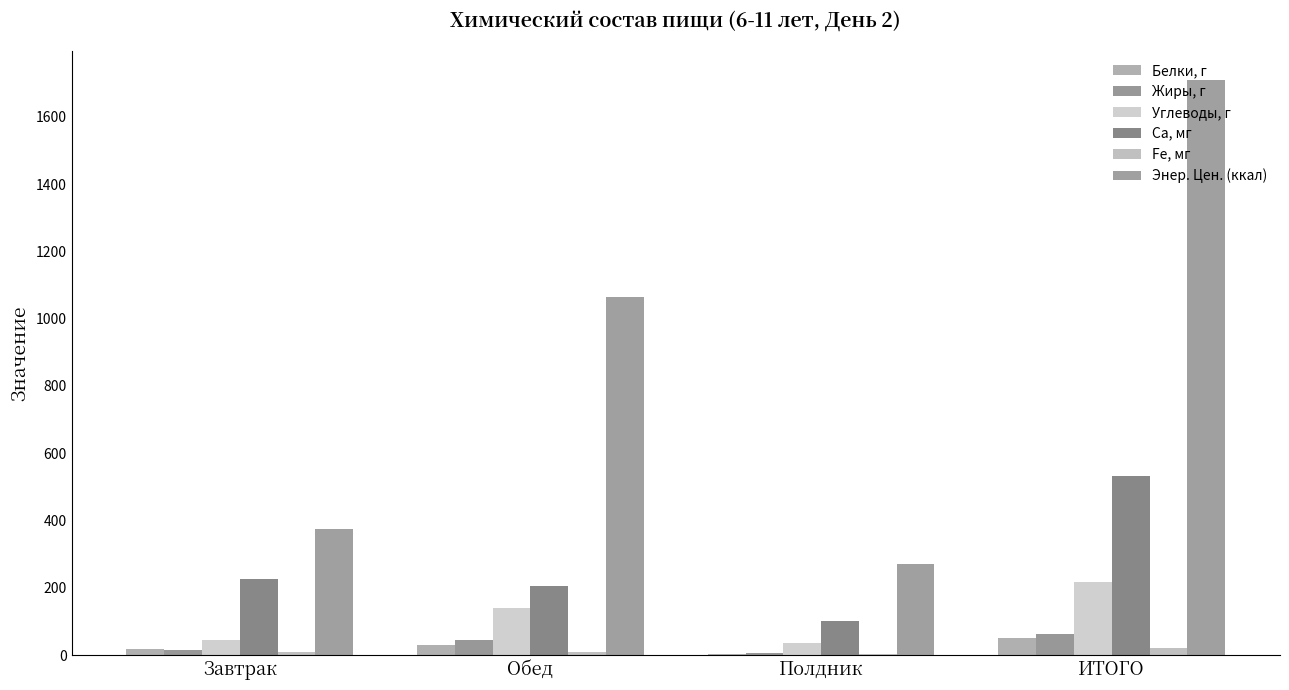

Where is Fe, мг nearest to the value 12?

Завтрак